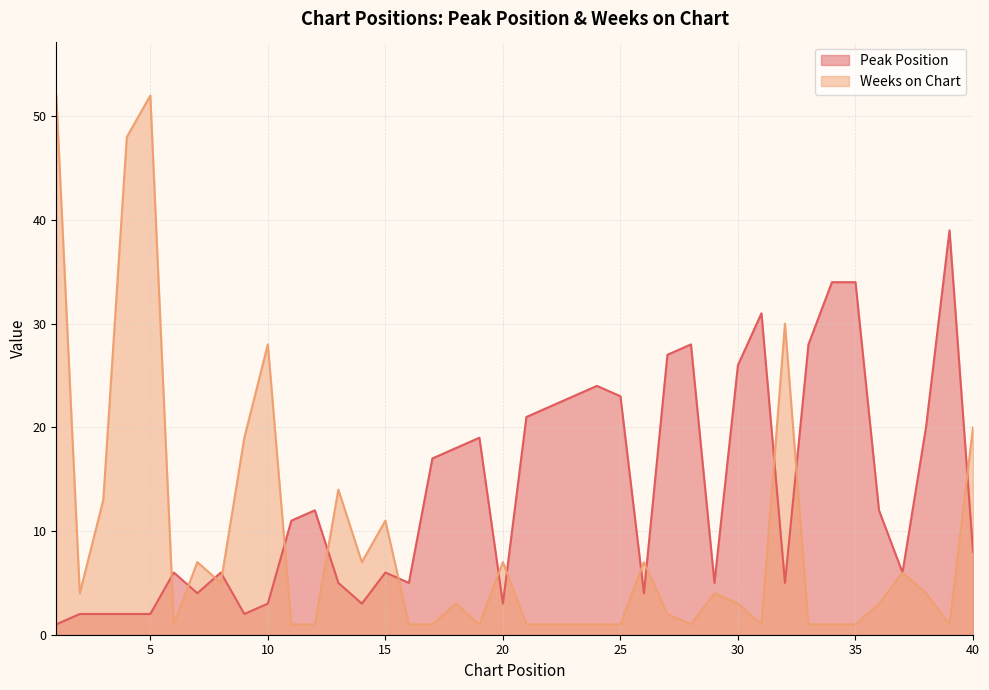

In Peak Position, how many points are lower than both neighbors (excluding endpoints)?

9